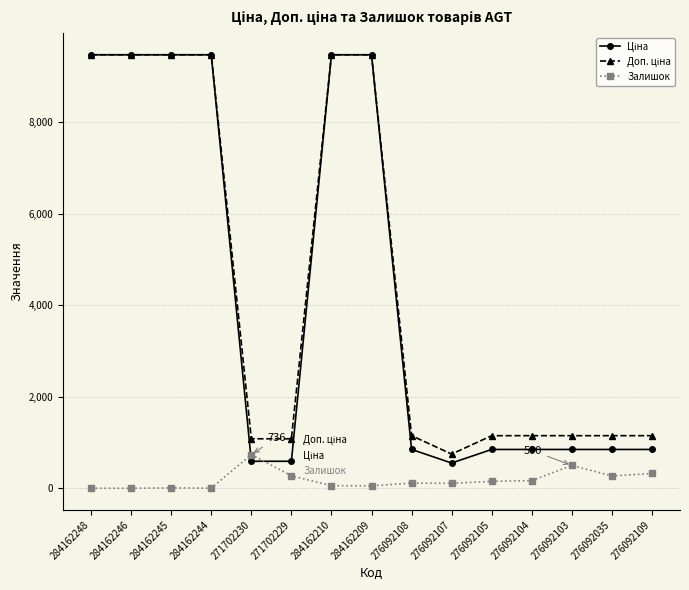

What is the label of the 1st point from the right?

276092109